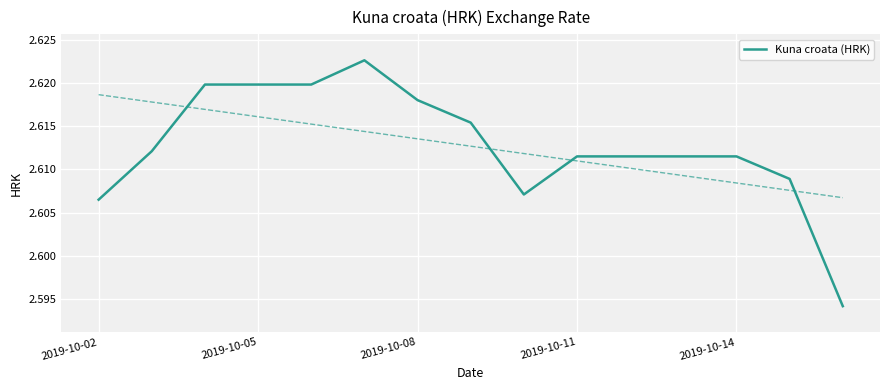

Is it true that the value at 14 is 1.2?

False